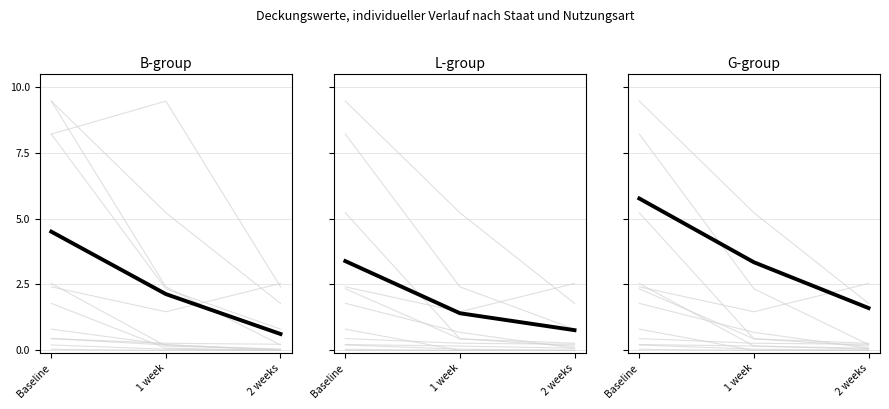

What is the greatest value displayed?

5.8